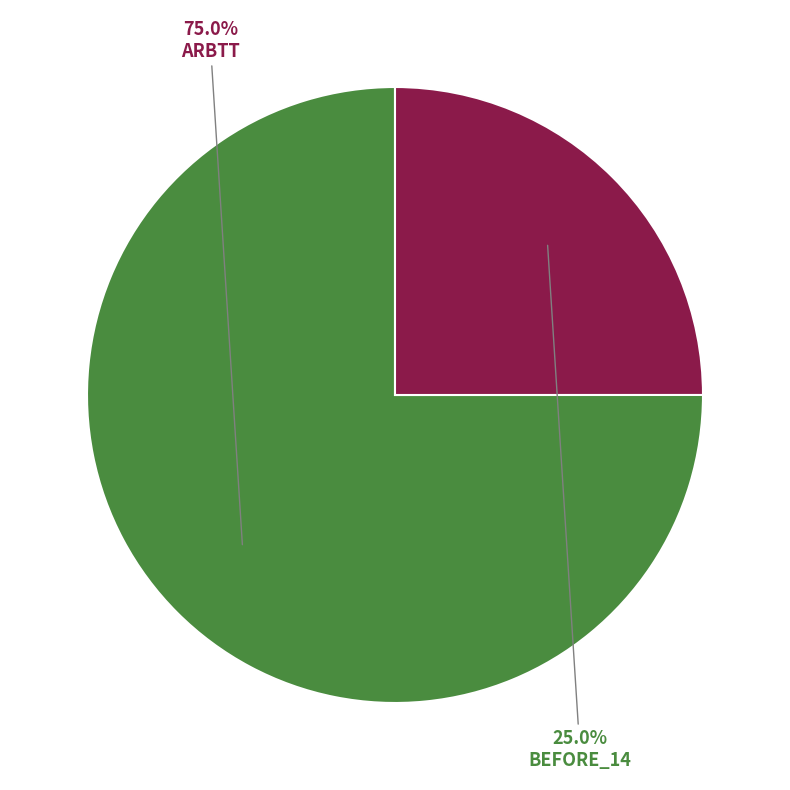

Count the number of slices in the pie.

2